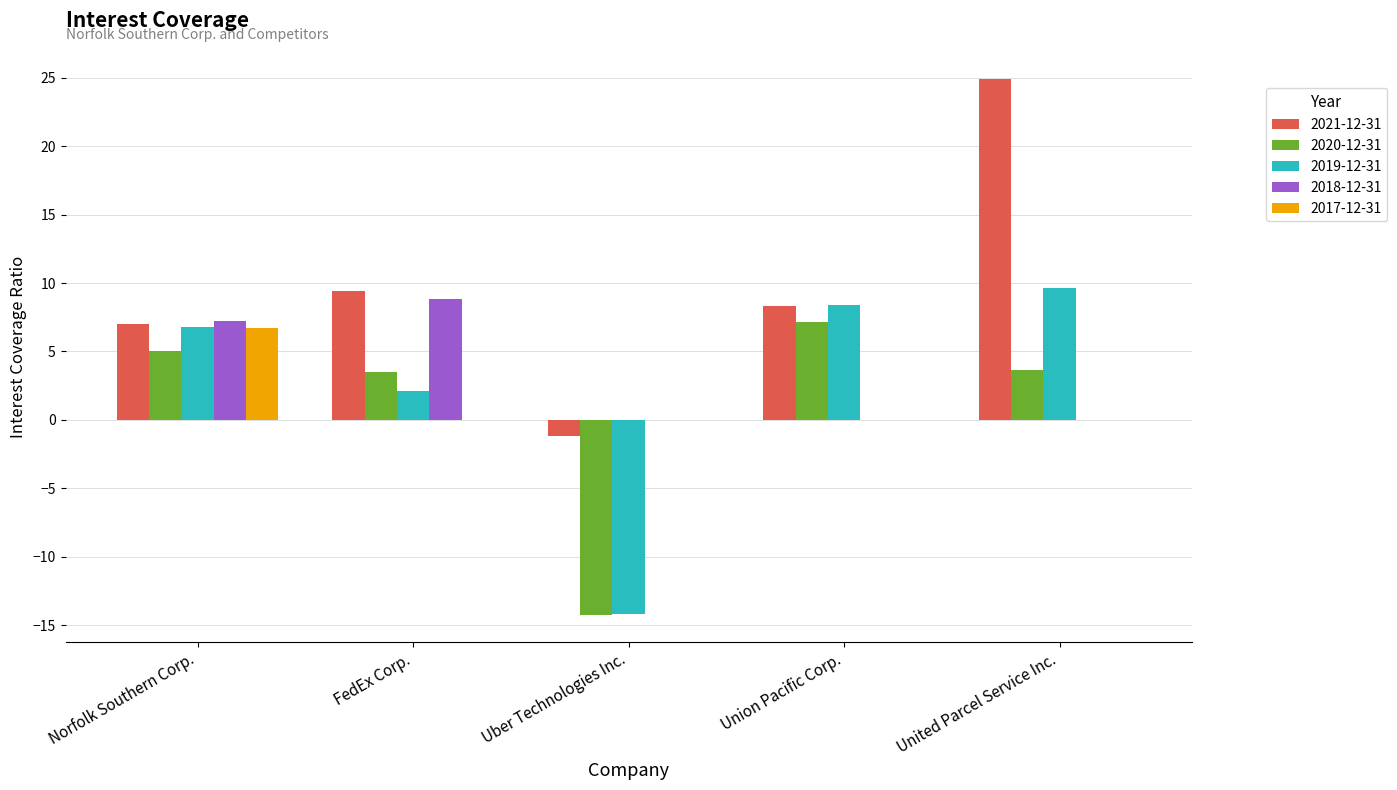

Between Union Pacific Corp. and United Parcel Service Inc., which series saw the biggest shift?

2021-12-31